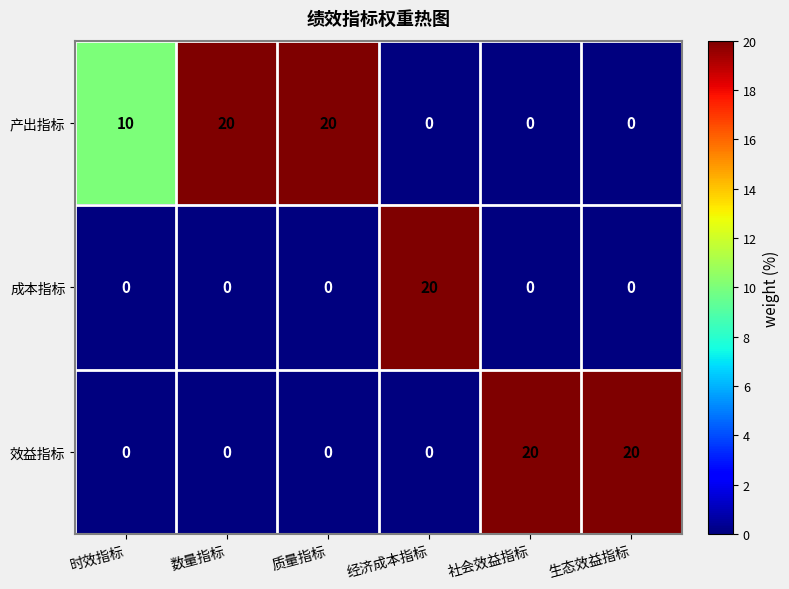

What is the total value across all series at 经济成本指标?

20